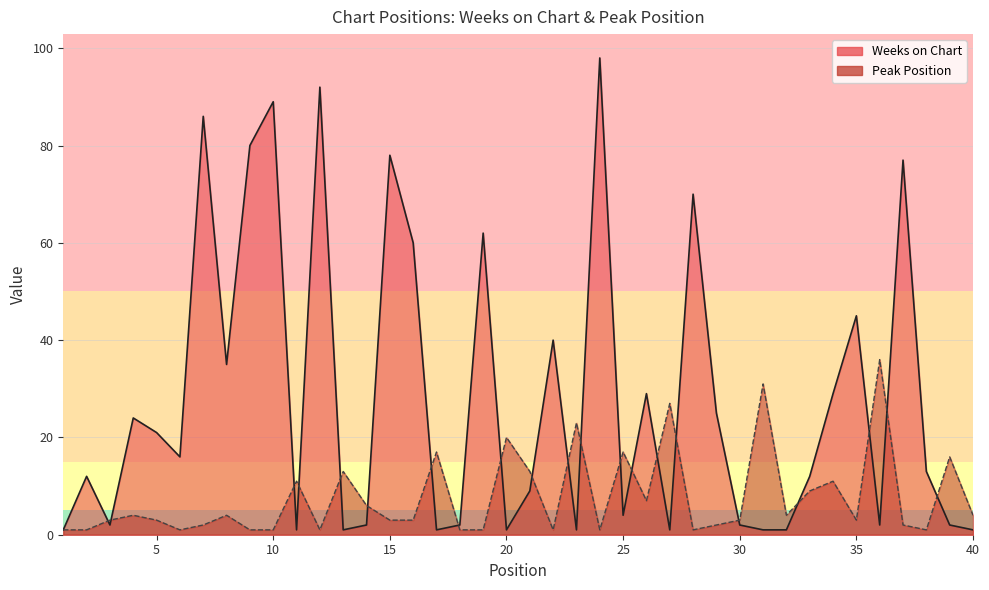

How many interior local peaks does the Peak Position series have?

13